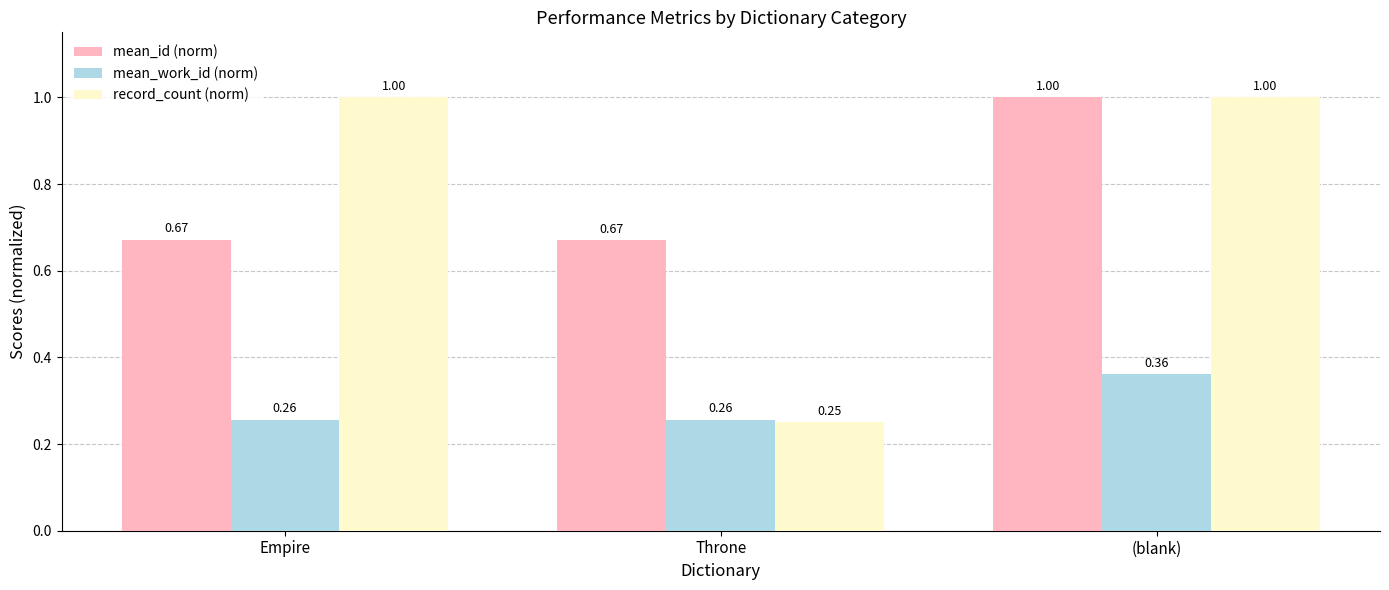

At Empire, list the series in order from largest to smallest.

record_count (norm), mean_id (norm), mean_work_id (norm)